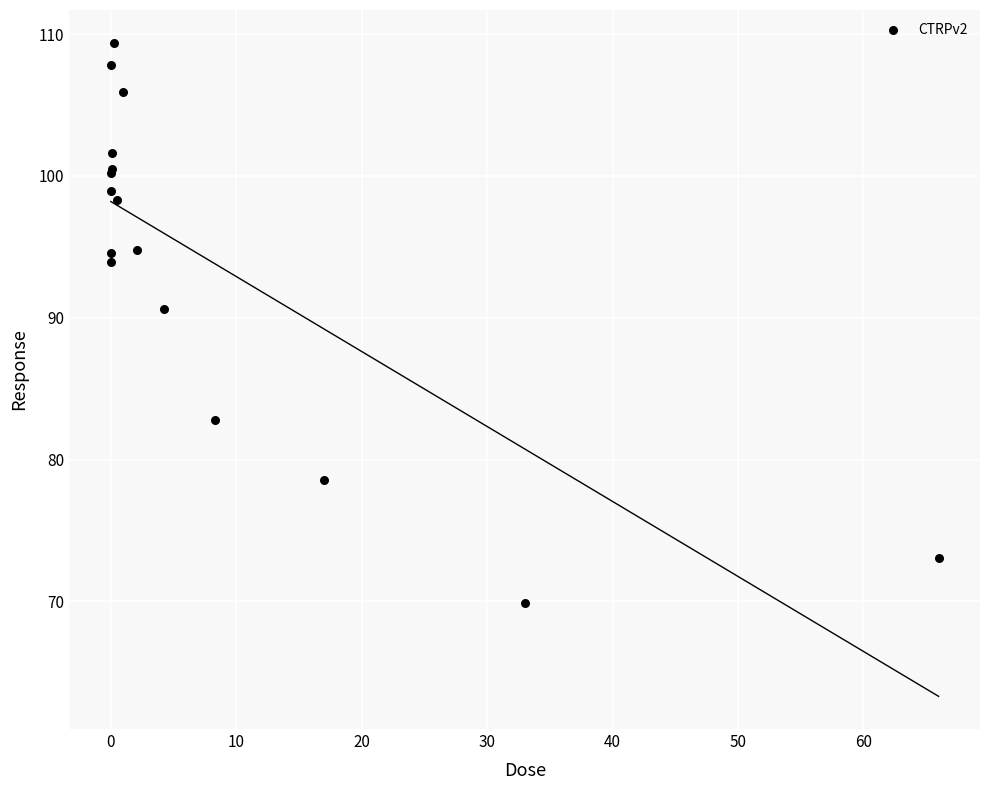

What Y value in the scatter plot is closest to 89?

90.7